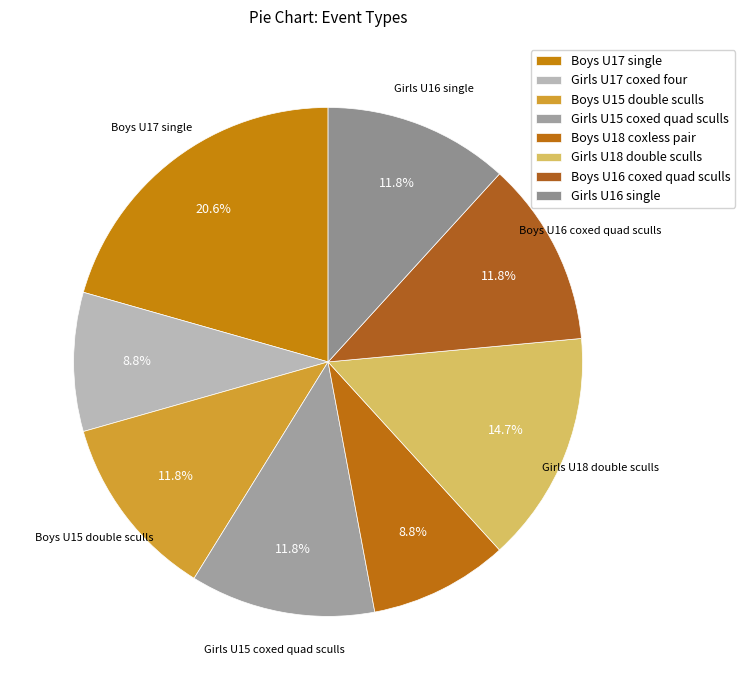

Does any single category account for the majority?

No